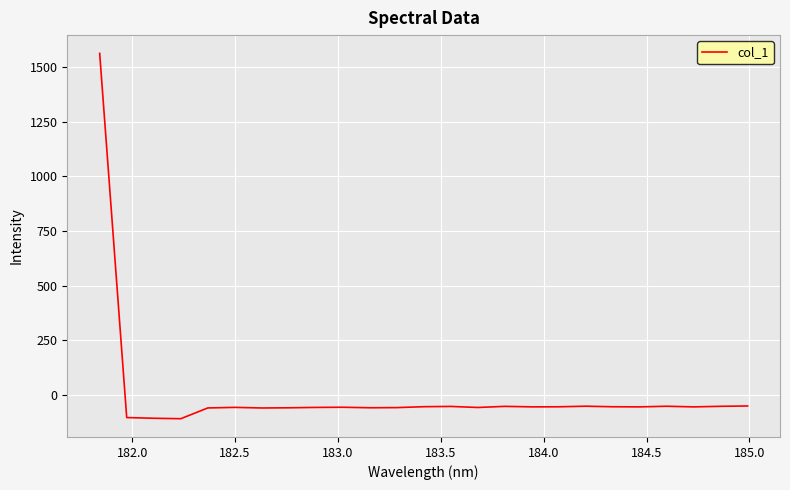

How many negative values are there?

24